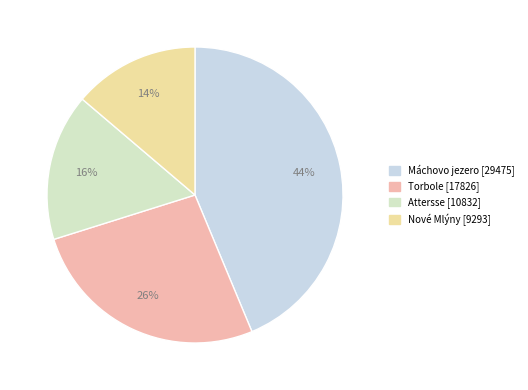

How many slices are in this pie chart?

4